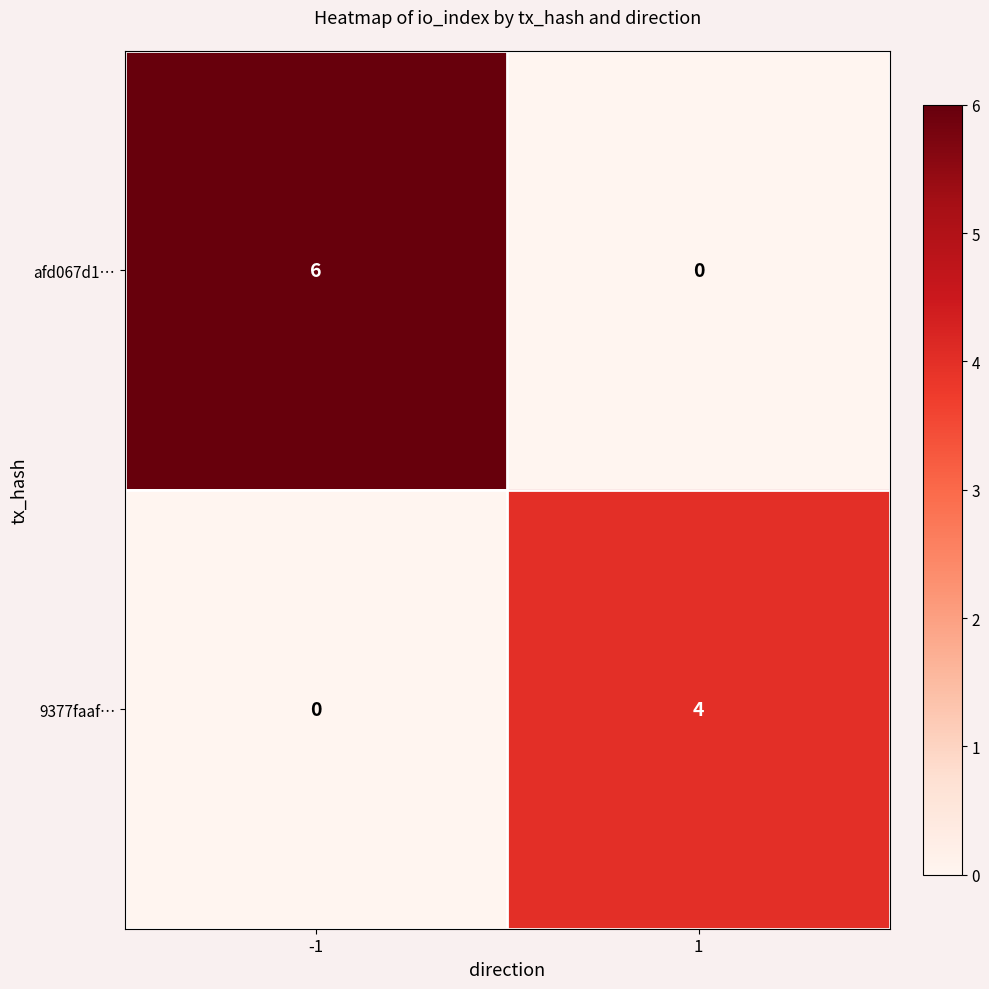

Reading left to right, transcribe all the data shown in this chart.

afd067d1…: 6	0
9377faaf…: 0	4